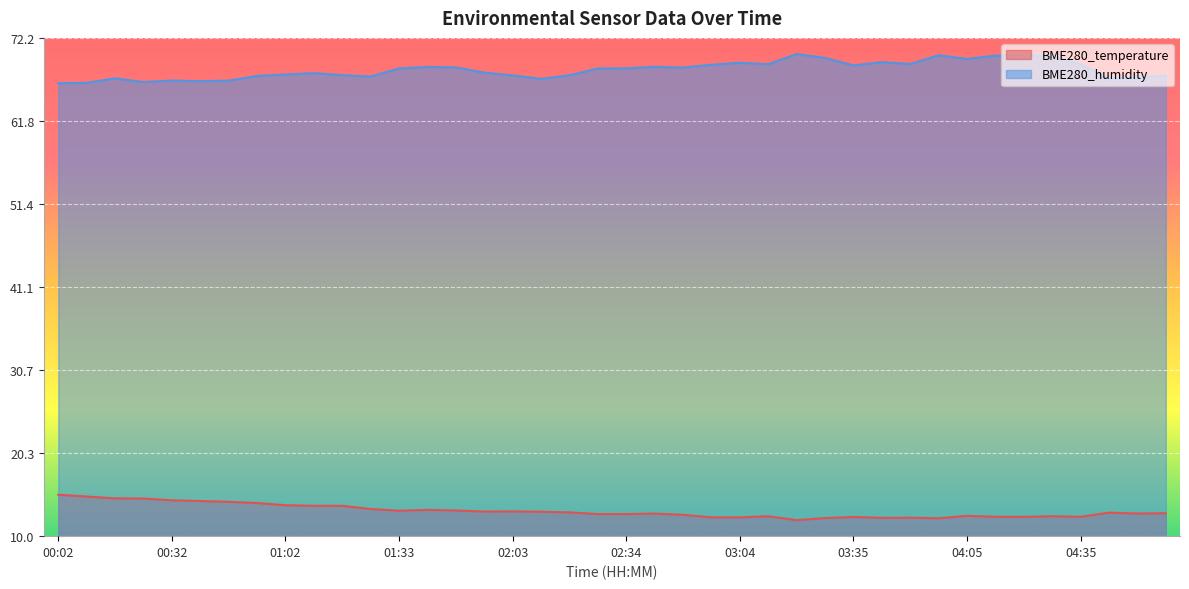

What is the label of the 35th point from the left?

04:20